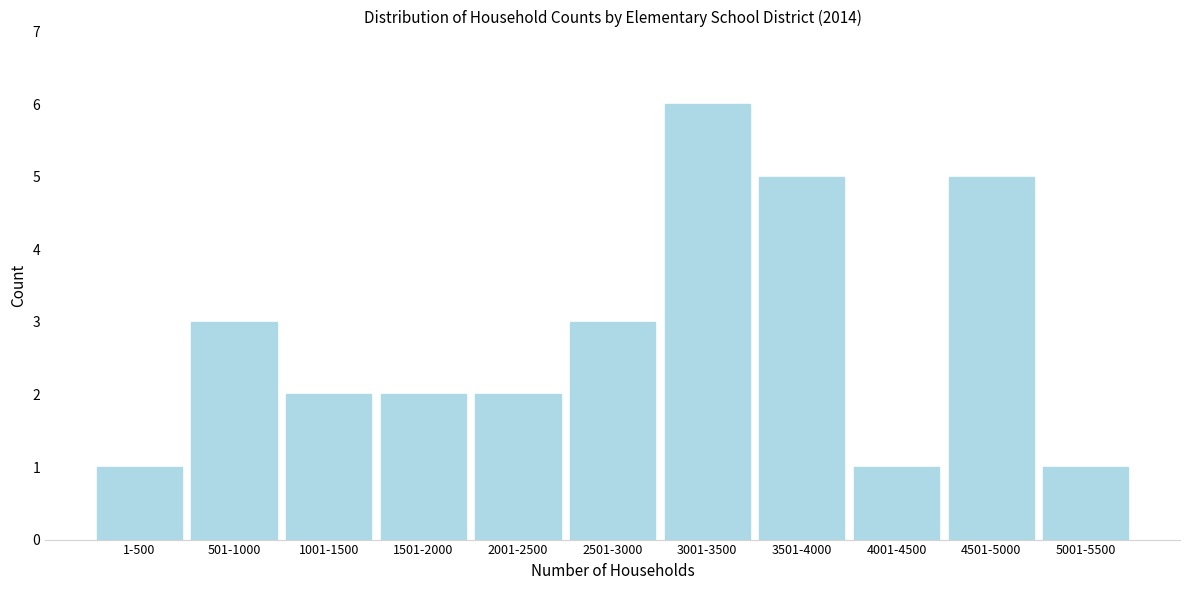

Reading left to right, extract all data points from this chart.

1-500=1	501-1000=3	1001-1500=2	1501-2000=2	2001-2500=2	2501-3000=3	3001-3500=6	3501-4000=5	4001-4500=1	4501-5000=5	5001-5500=1